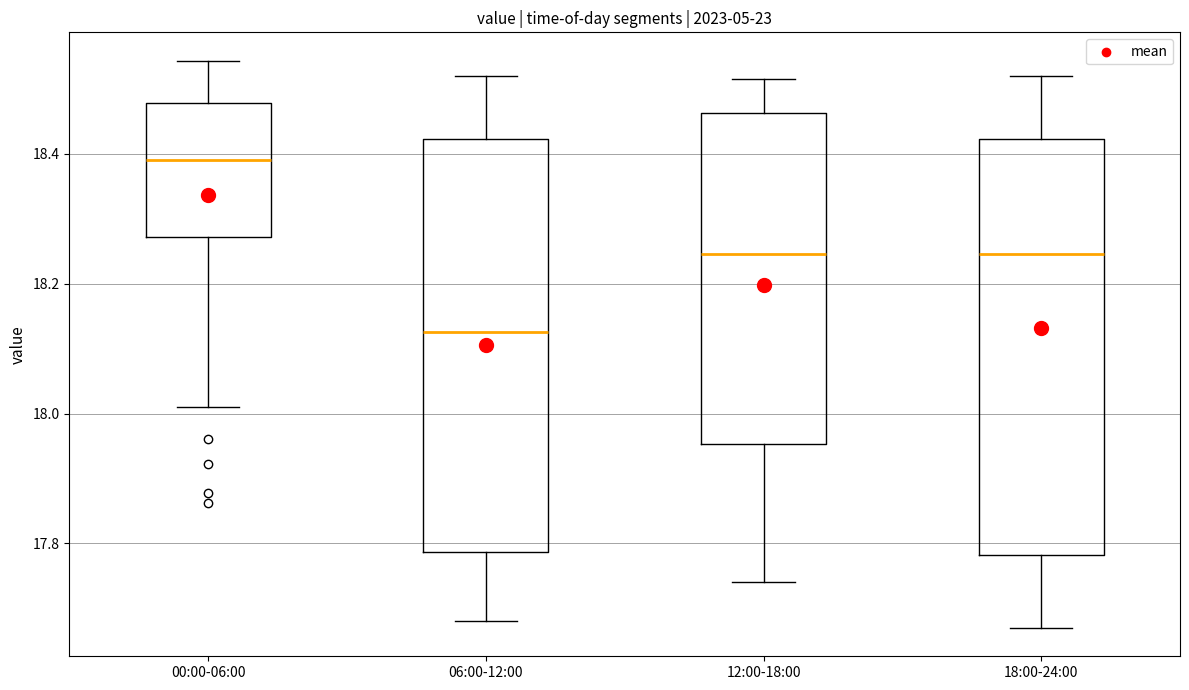

Reading left to right, read every box against the y-axis: the position of its median line, the range the box covers, and the ends of its whiskers. The values are not printed on the chart, so give them approximately, as read against the axis.

00:00-06:00: median 18.40, box 18.28 to 18.48, whiskers 18.02 to 18.54
06:00-12:00: median 18.12, box 17.78 to 18.42, whiskers 17.68 to 18.52
12:00-18:00: median 18.24, box 17.96 to 18.46, whiskers 17.74 to 18.52
18:00-24:00: median 18.24, box 17.78 to 18.42, whiskers 17.68 to 18.52